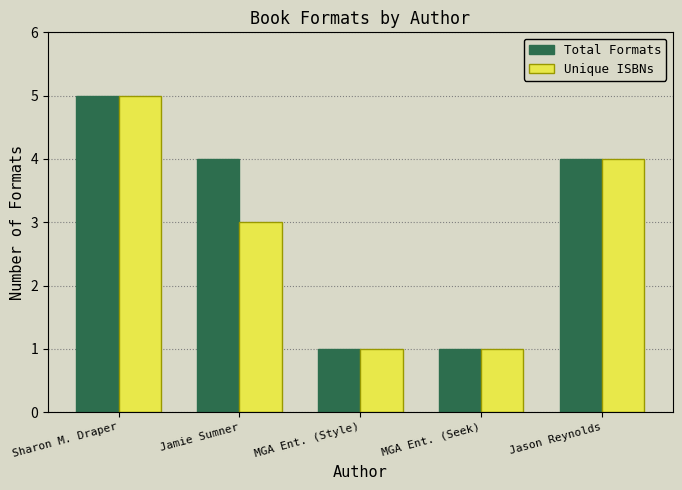

What position from the right is Jamie Sumner?

4